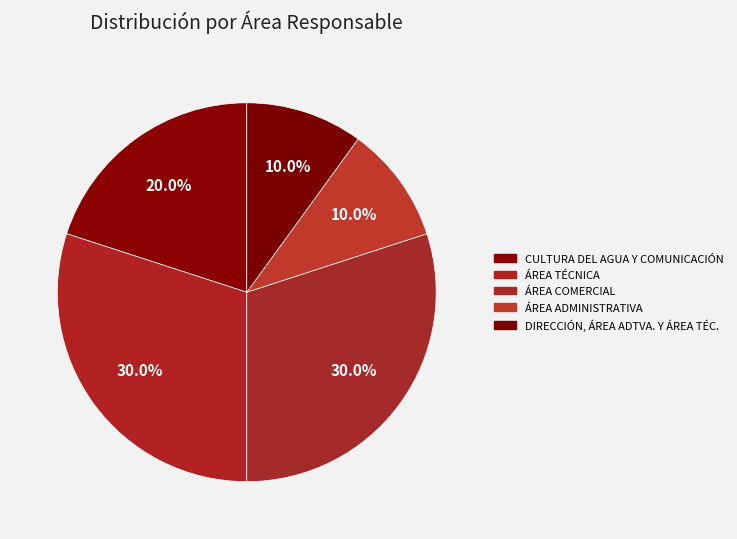

Count the number of slices in the pie.

5